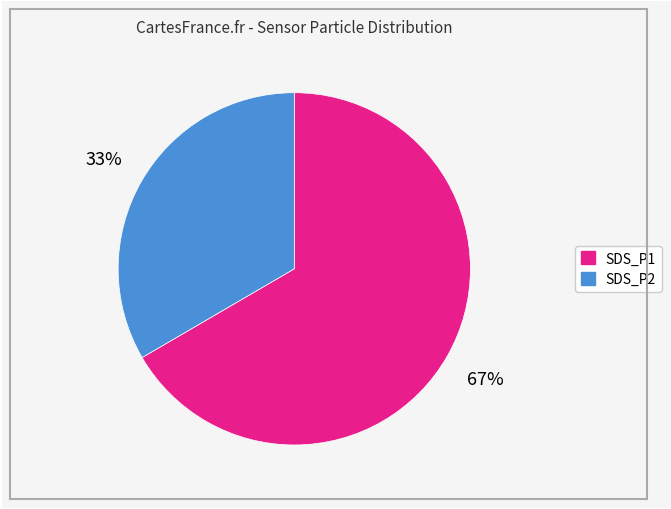

To the nearest percent, what percentage of the pie is SDS_P1?

67%